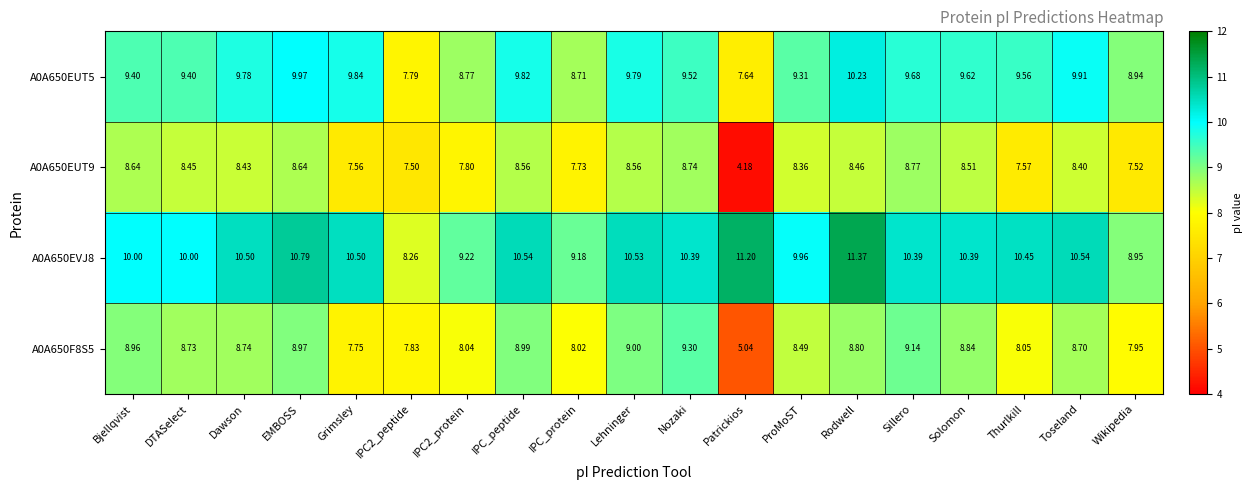

What is the total value across all series at IPC_protein?

33.6